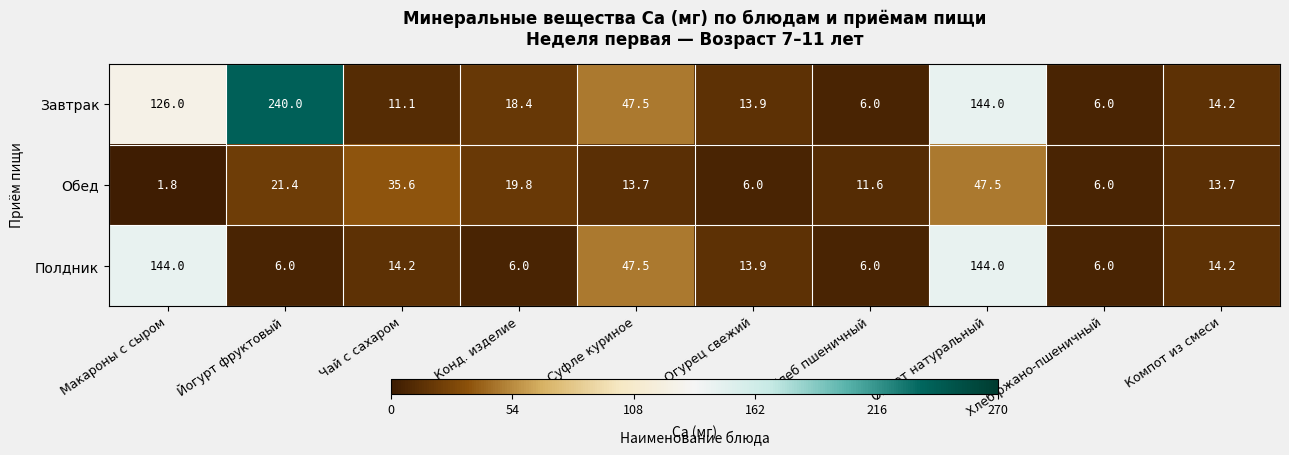

List the series in order of their overall mean, highest first.

Завтрак, Полдник, Обед